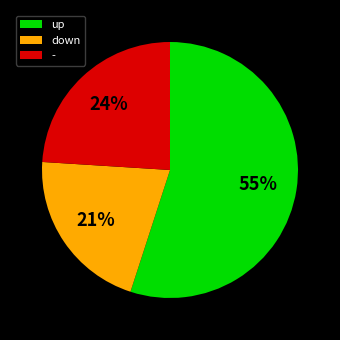

What is the majority slice?

up